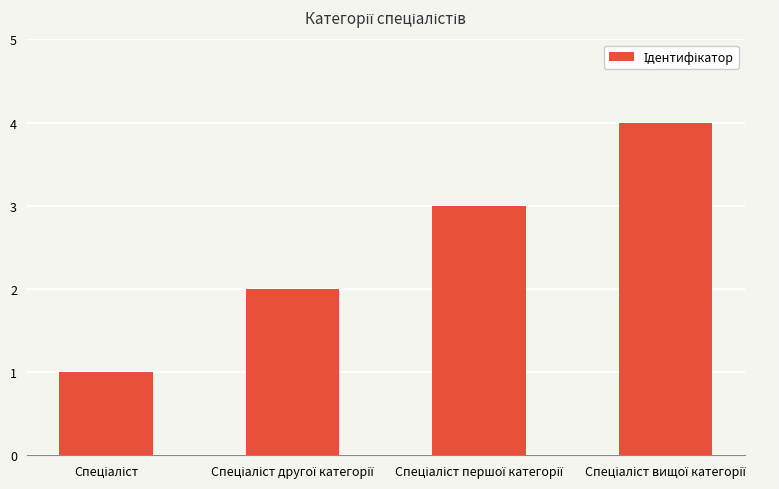

What is the maximum value shown in the chart?

4